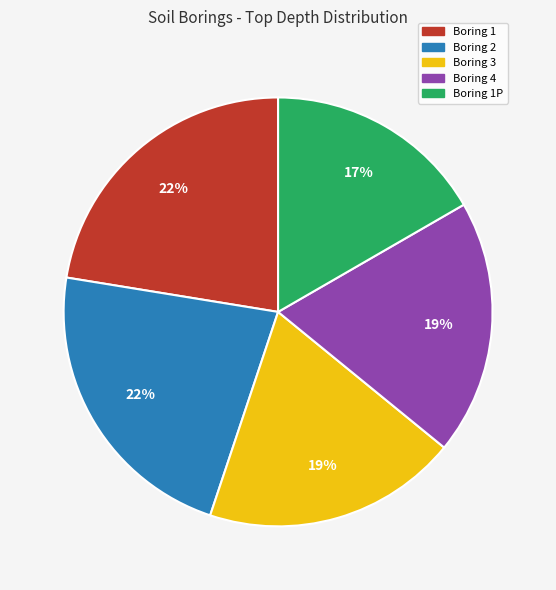

Does any single category account for the majority?

No